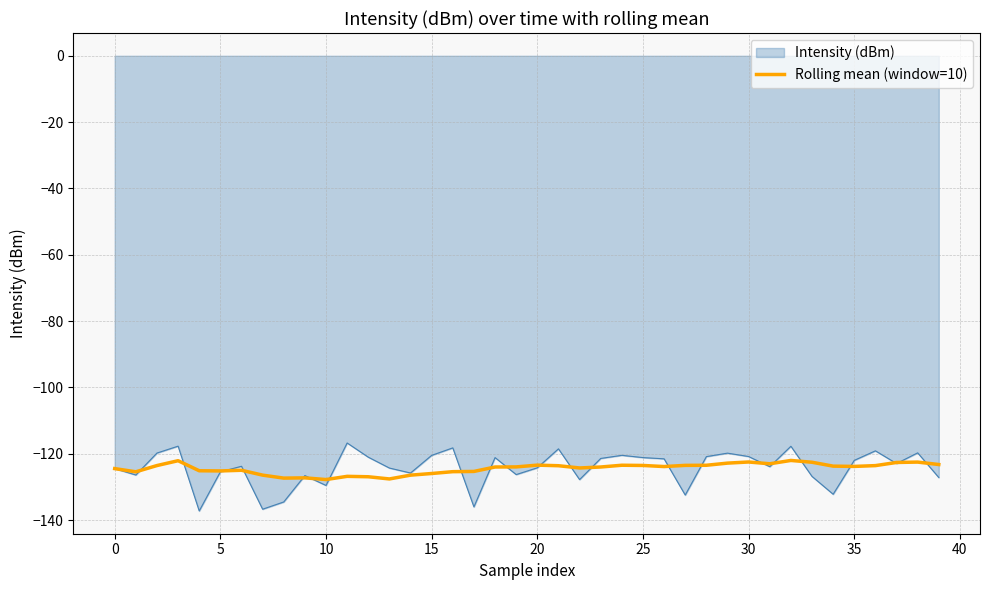

What is the greatest value displayed?

-116.8